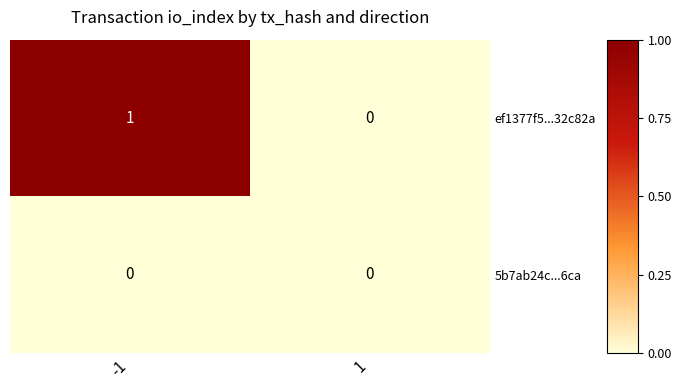

Is it true that 5b7ab24c...6ca equals 0 at 1?

True